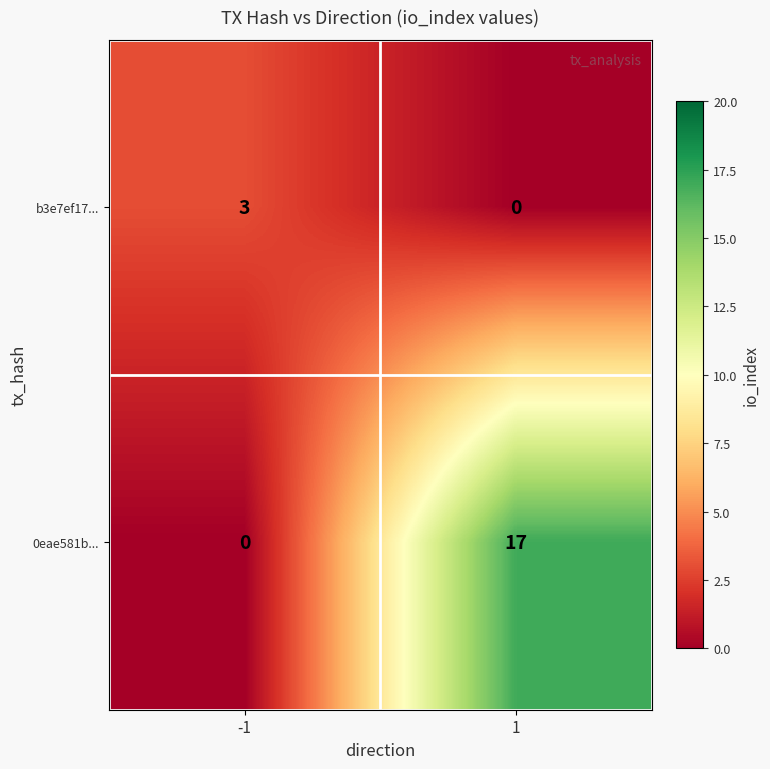

What is the difference between the 0eae581b... values at 1 and -1?

17